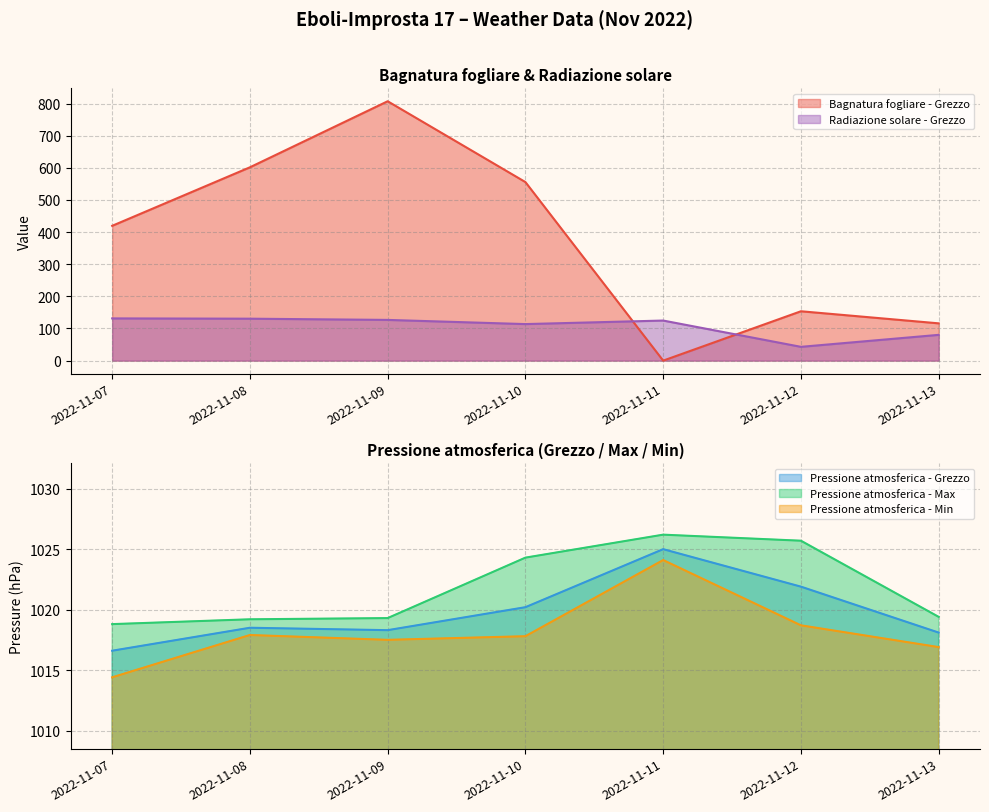

True or false: Bagnatura fogliare - Grezzo and Pressione atmosferica - Grezzo intersect in this chart.

False